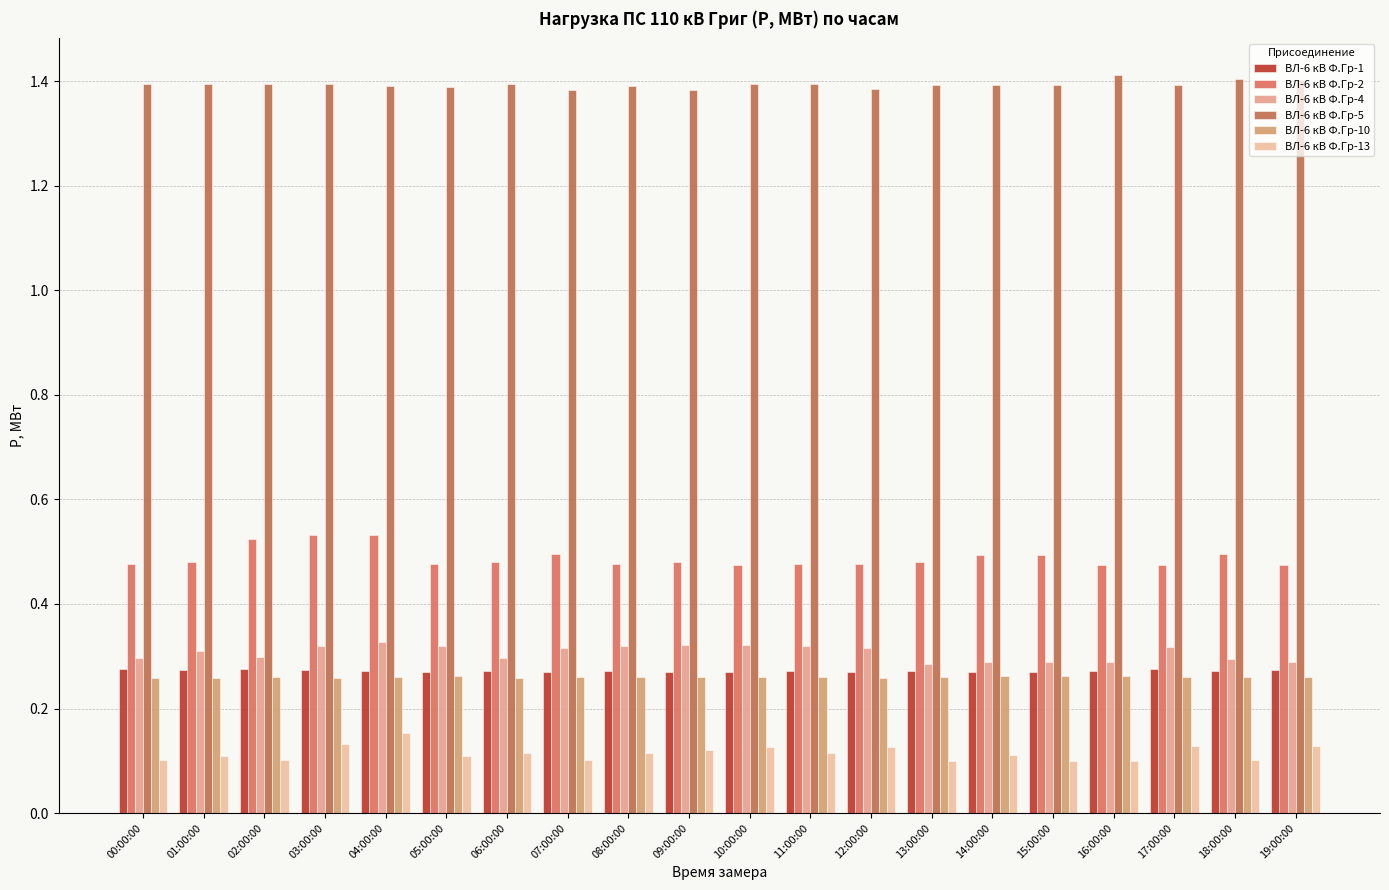

Does the chart contain stacked bars?

No